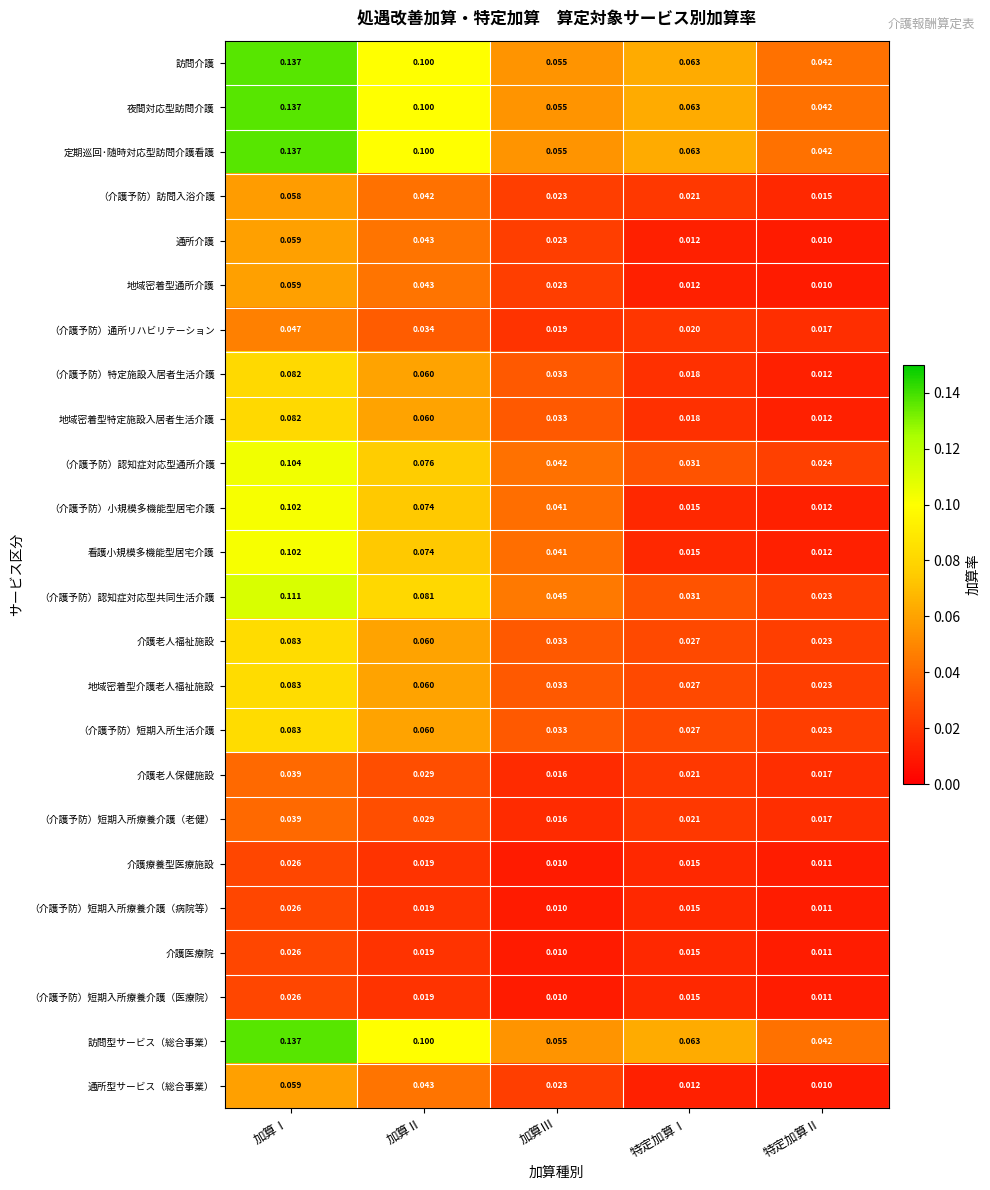

Count the number of categories in the chart.

5